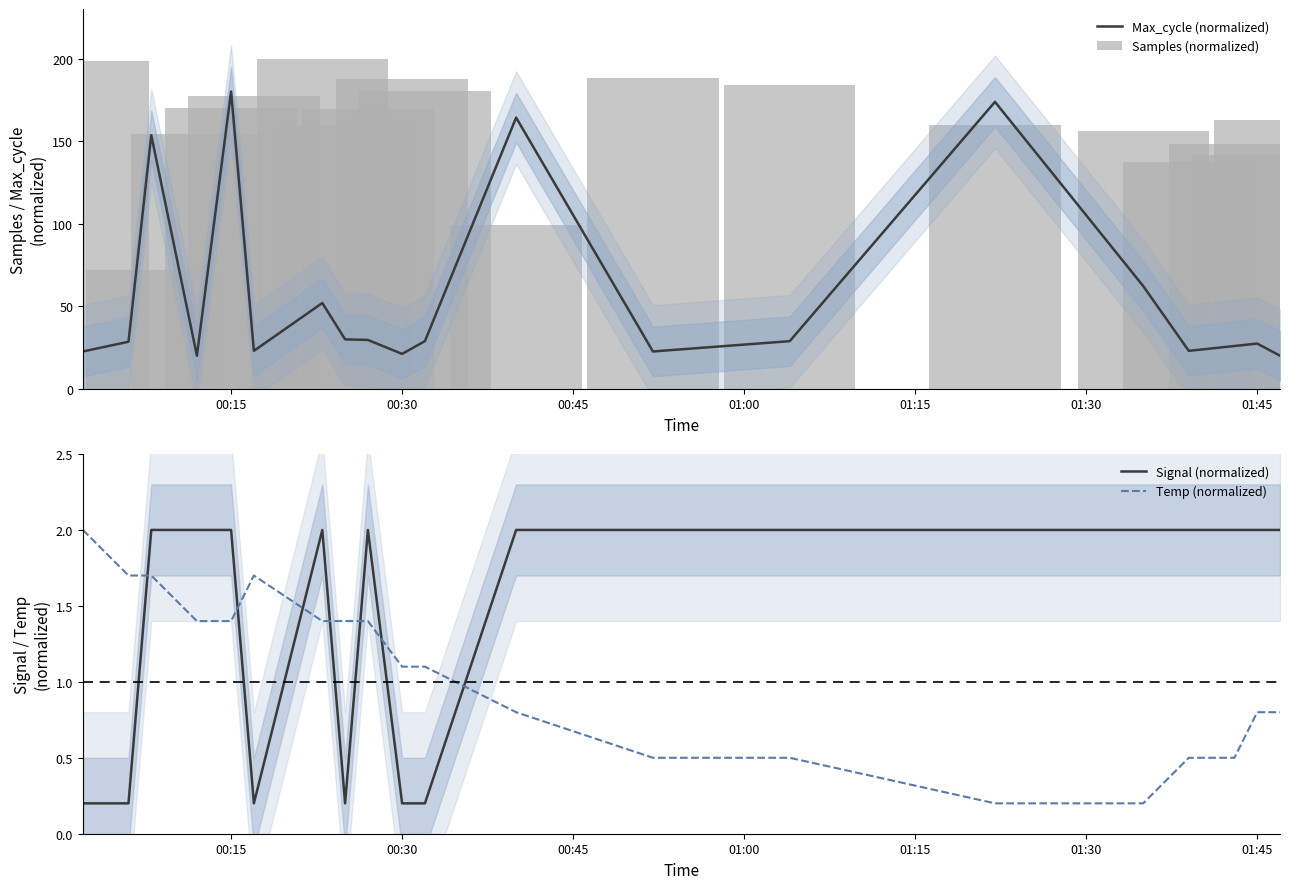

The Max_cycle (normalized) series shows 281.5 at 00:15. True or false?

False